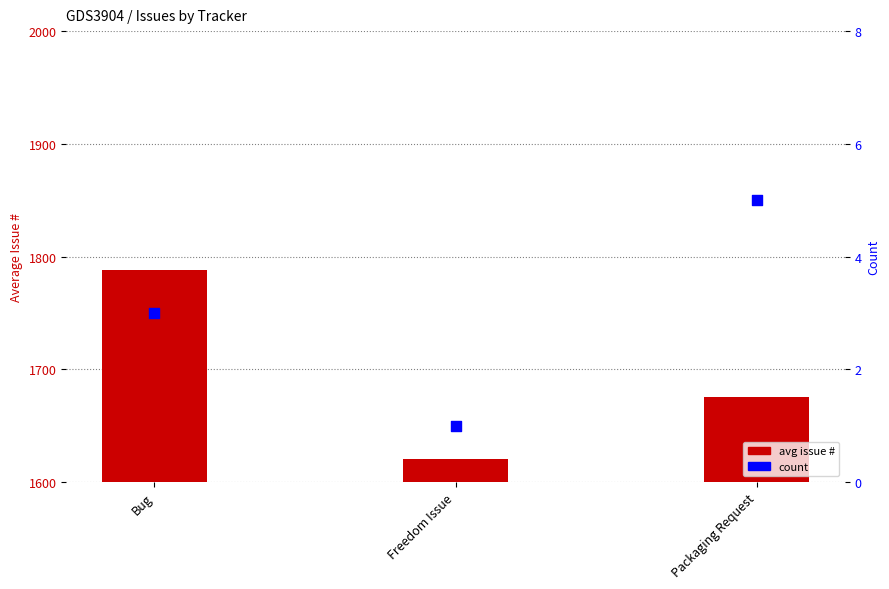

At which category is the sum across all series the highest?

Bug